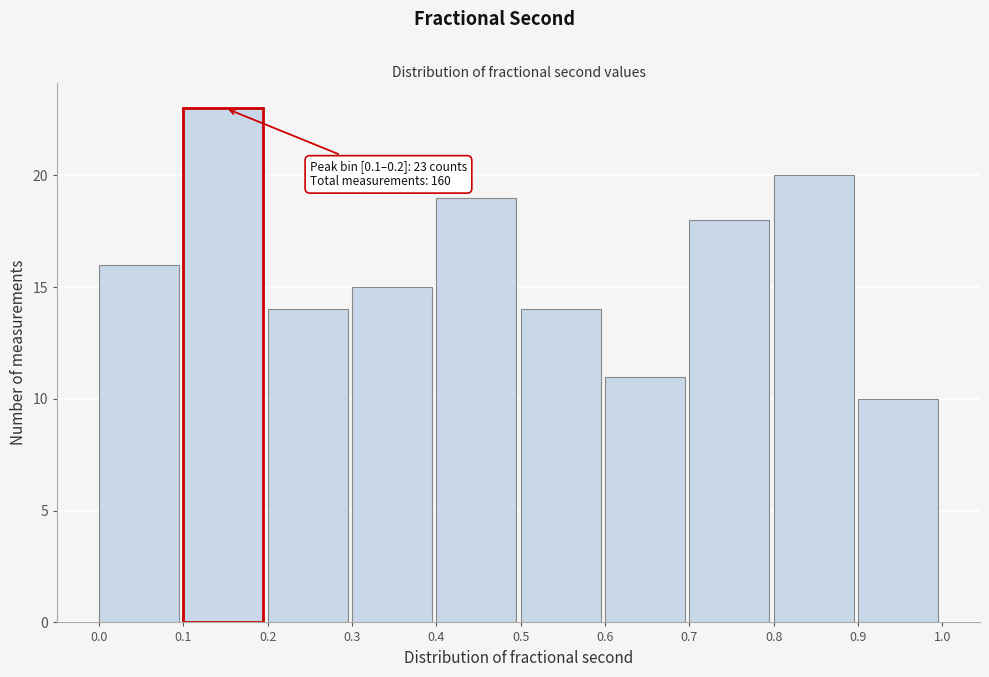

Which range on the x-axis has the tallest bar?

0.1 to 0.2